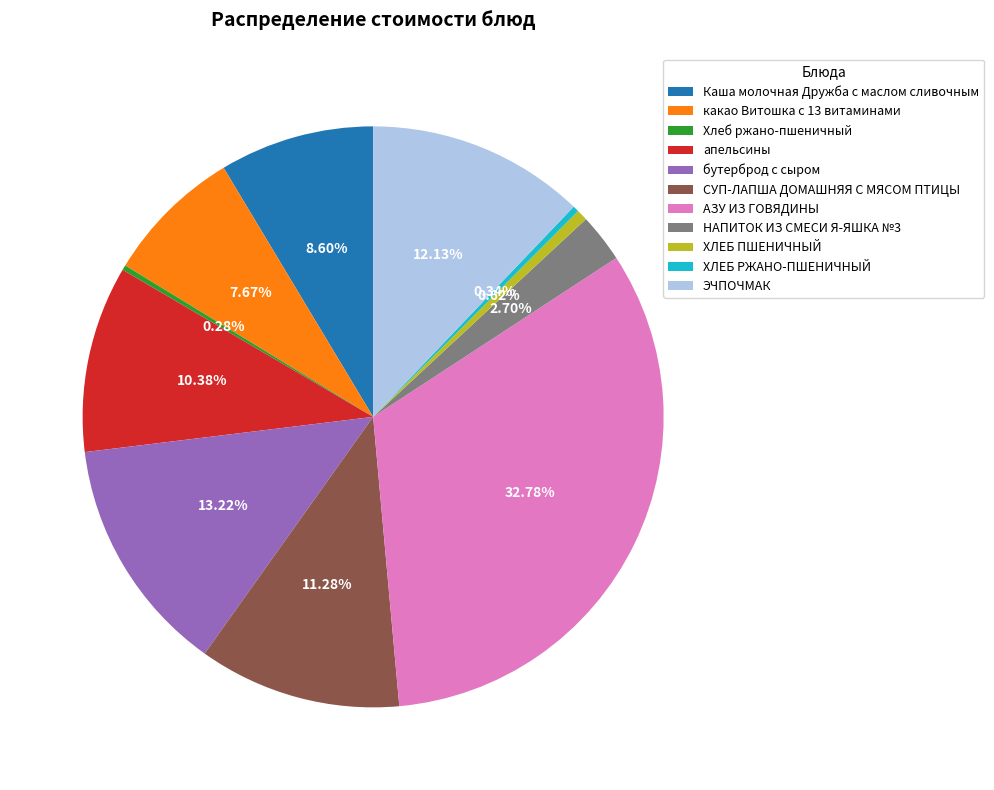

To the nearest percent, what is the difference between the АЗУ ИЗ ГОВЯДИНЫ and Хлеб ржано-пшеничный slice percentages?

32%